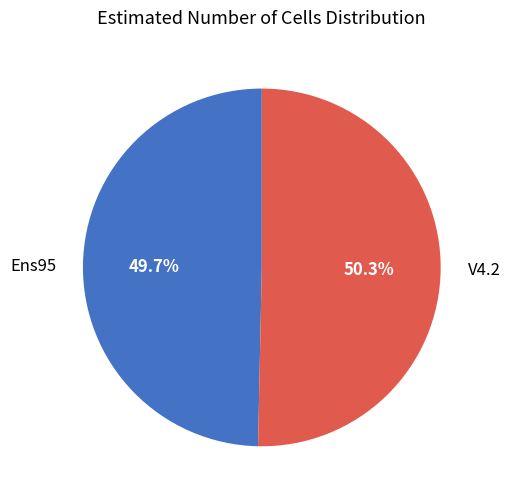

What percentage is the V4.2 slice, to the nearest percent?

50%